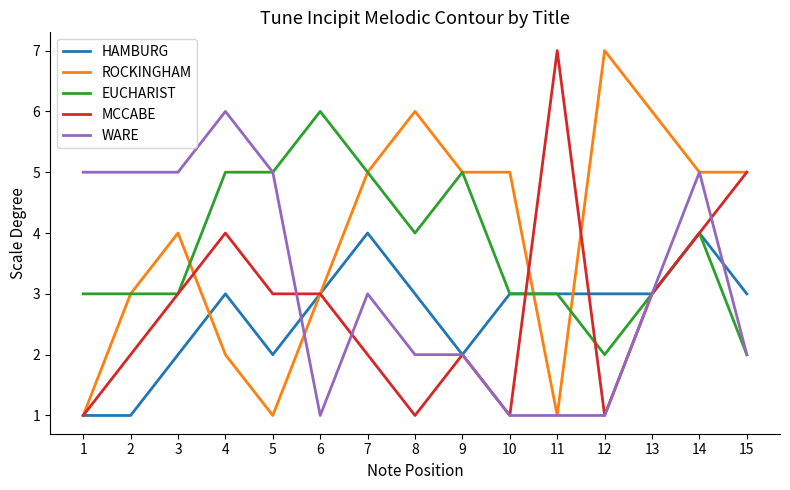

At which category is the sum across all series the highest?

14